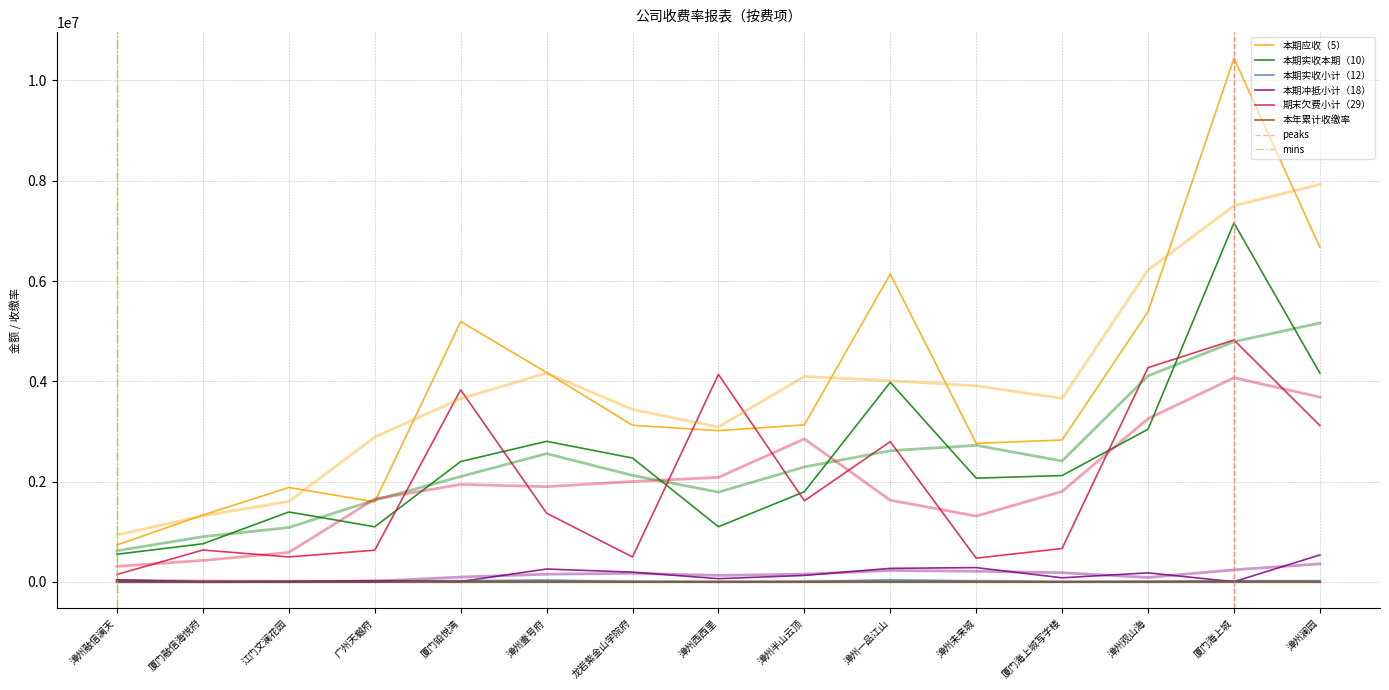

What is the average value of the 本年累计收缴率 series?

68.1